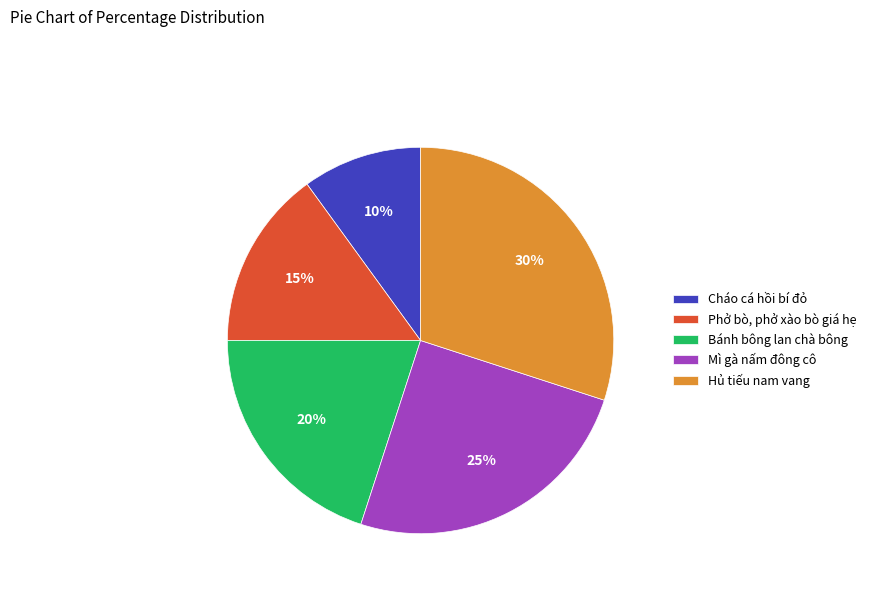

Rank the categories by value from highest to lowest.

Hủ tiếu nam vang, Mì gà nấm đông cô, Bánh bông lan chà bông, Phở bò, phở xào bò giá hẹ, Cháo cá hồi bí đỏ